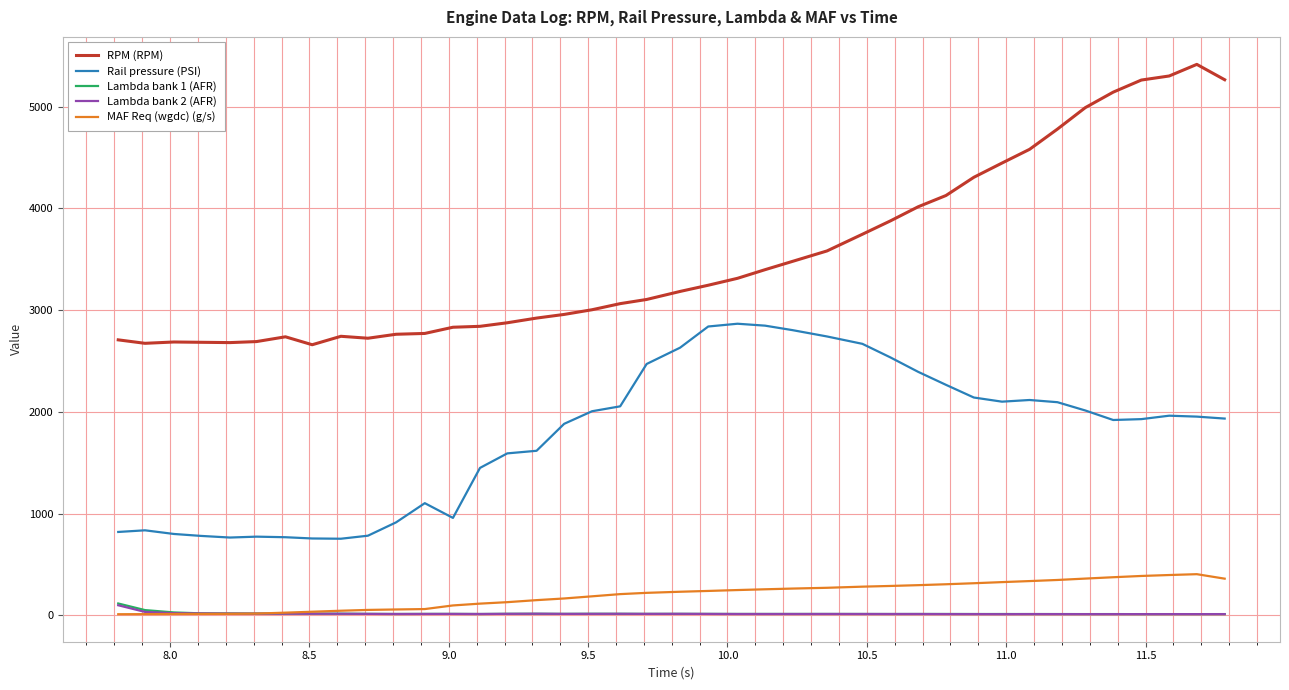

True or false: Rail pressure (PSI) and MAF Req (wgdc) (g/s) cross at least once.

False